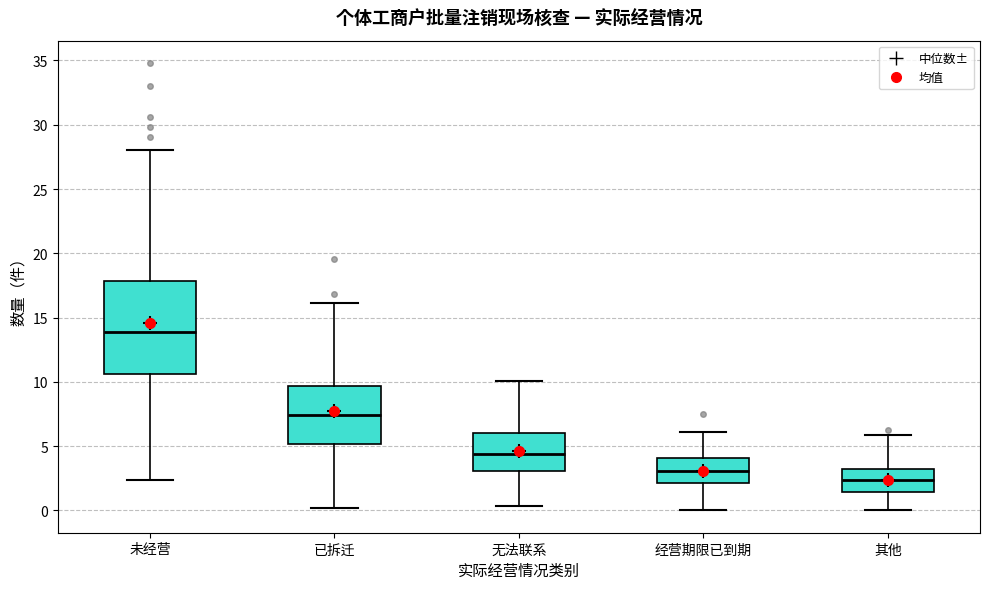

Reading left to right, transcribe this box plot: for each box, give where its median line is, the range the box spans, and where its two whiskers end, as read against the y-axis. The values are not printed on the chart, so give them approximately, as read against the axis.

未经营: median 14.0, box 10.5 to 18.0, whiskers 2.5 to 28.0
已拆迁: median 7.5, box 5.0 to 9.5, whiskers 0.0 to 16.0
无法联系: median 4.5, box 3.0 to 6.0, whiskers 0.5 to 10.0
经营期限已到期: median 3.0, box 2.0 to 4.0, whiskers 0.0 to 6.0
其他: median 2.5, box 1.5 to 3.0, whiskers 0.0 to 6.0